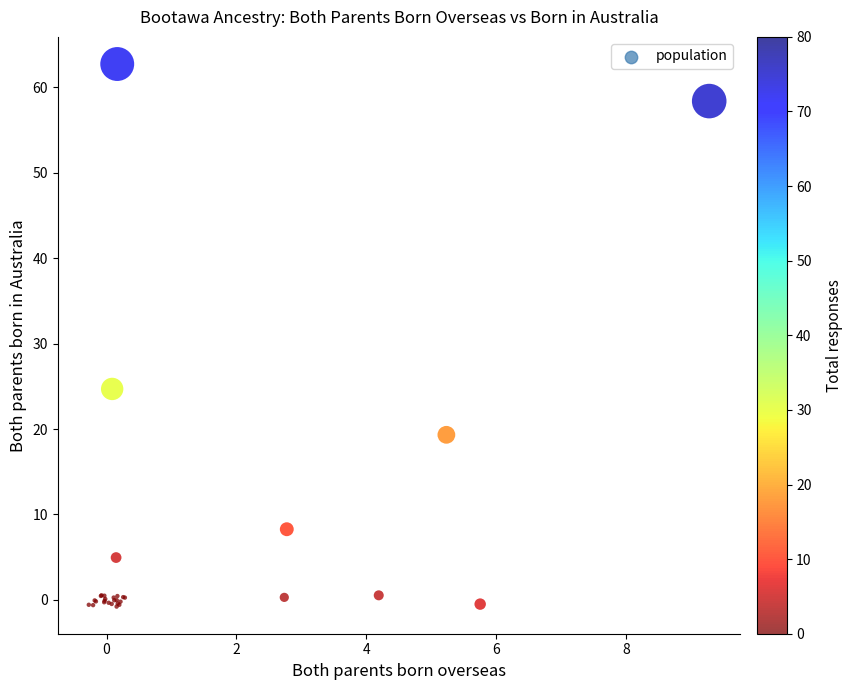

What Y value in the scatter plot is closest to 30?

24.7